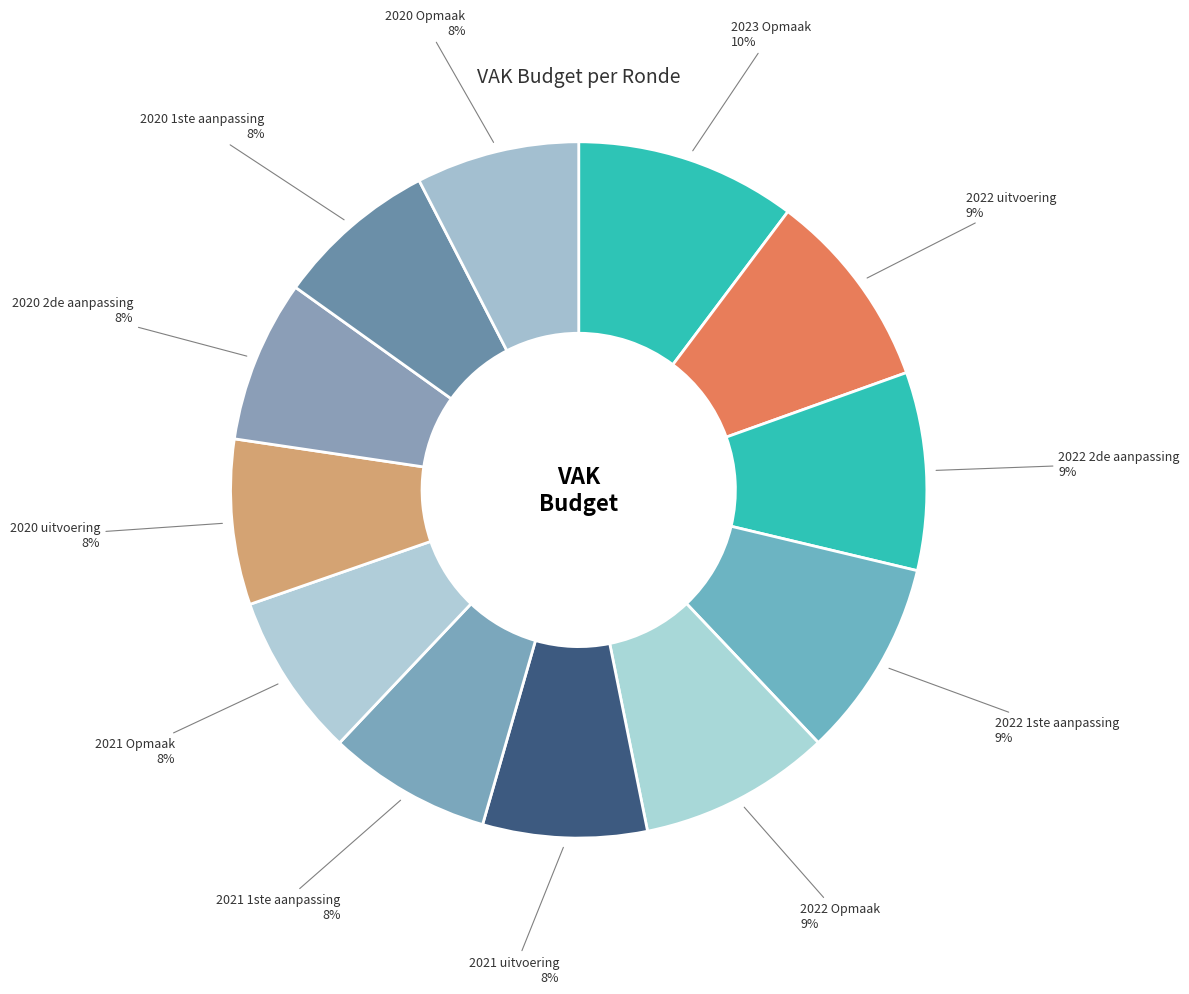

What is the largest slice in the pie chart?

2023 Opmaak